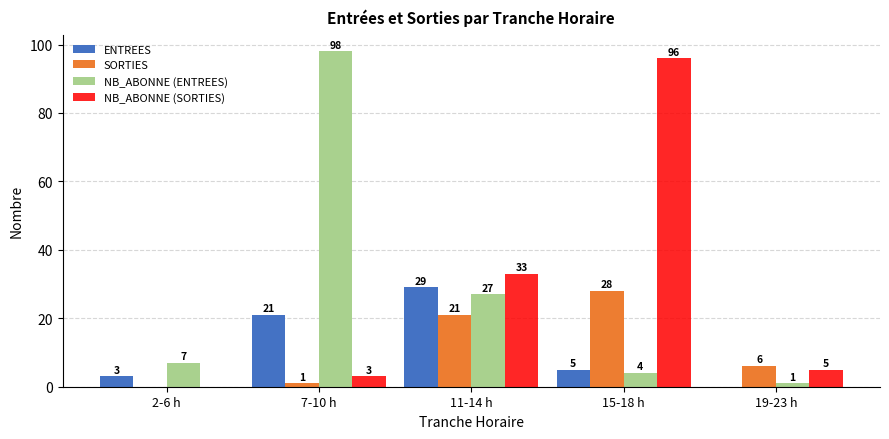

How many data points does each series have?

5